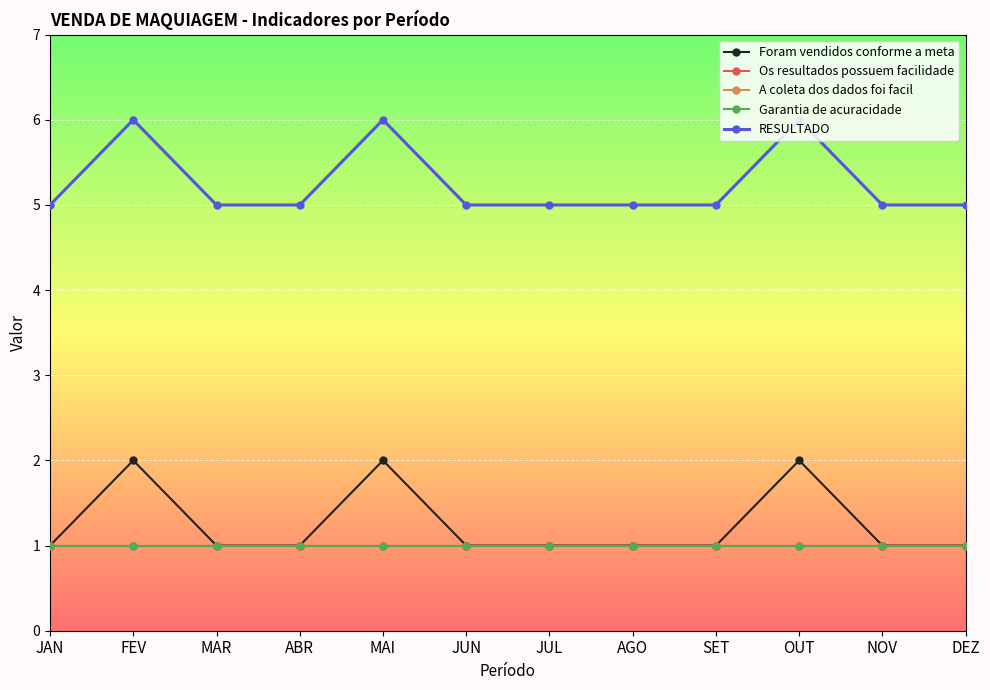

The value of Os resultados possuem facilidade at DEZ is 1. True or false?

True